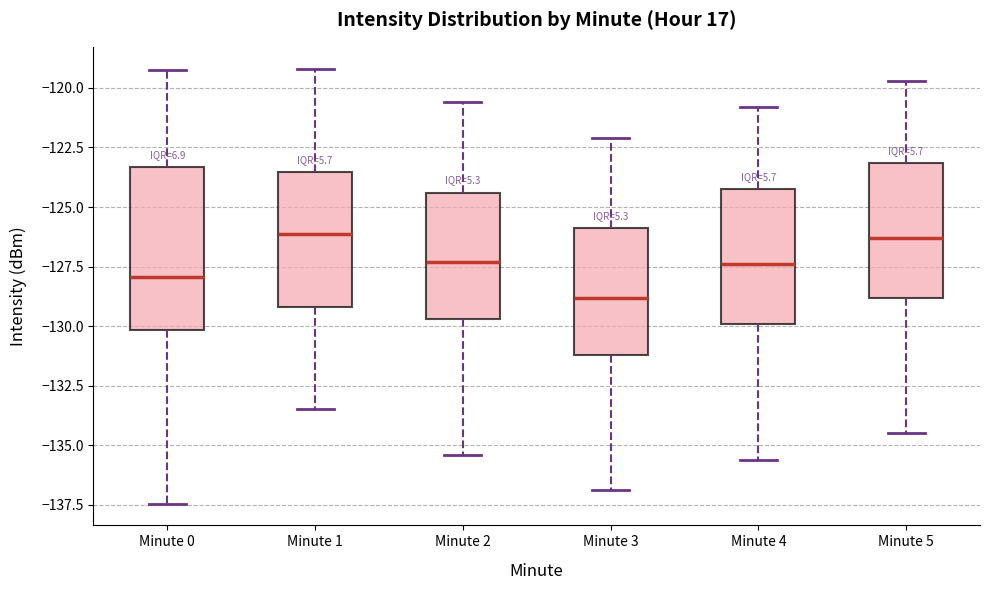

Where does the lower whisker of the box for Minute 3 end on the y-axis? The values are not printed on the chart, so give them approximately, as read against the axis.

-137.0